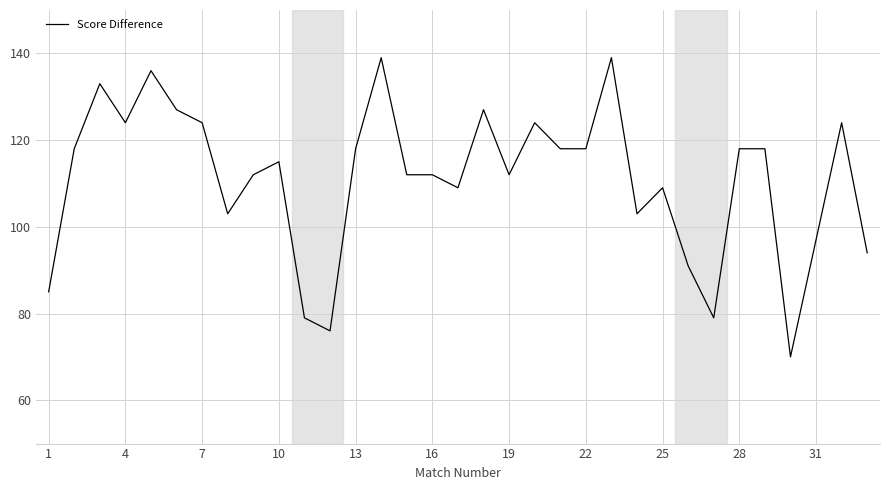

What is the sum of all values?

3663